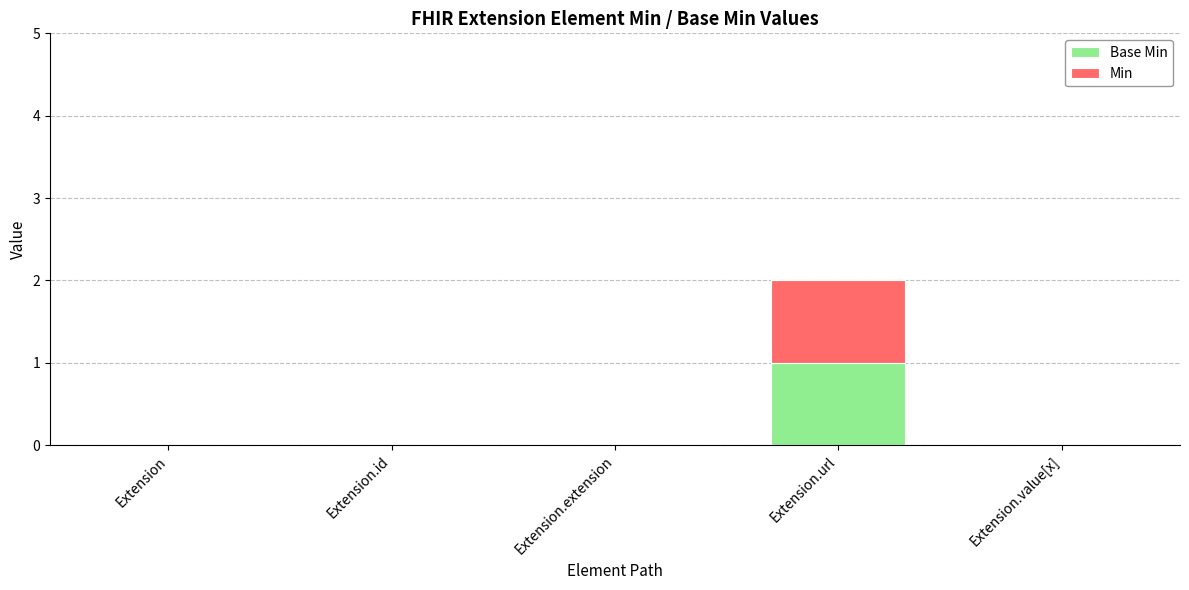

At which category is the sum across all series the highest?

Extension.url